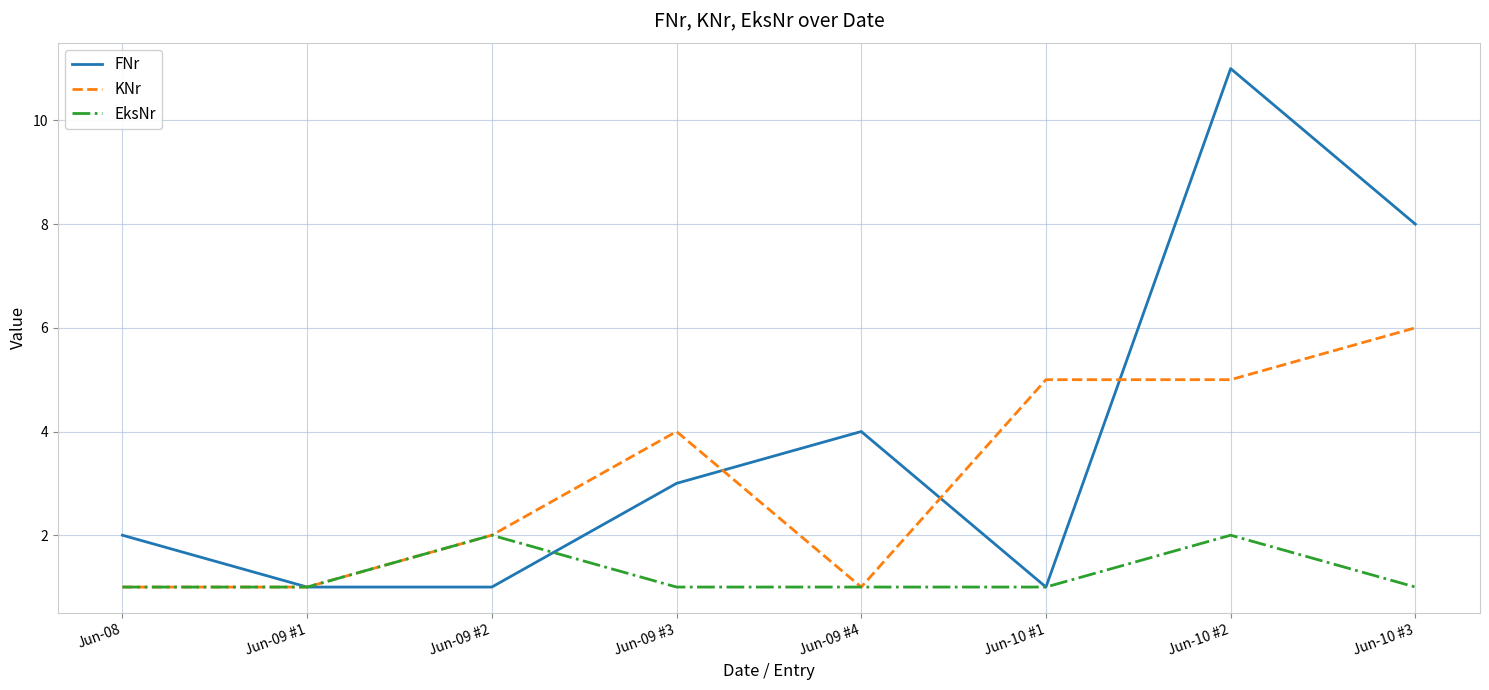

List the series in order of their overall mean, lowest first.

EksNr, KNr, FNr